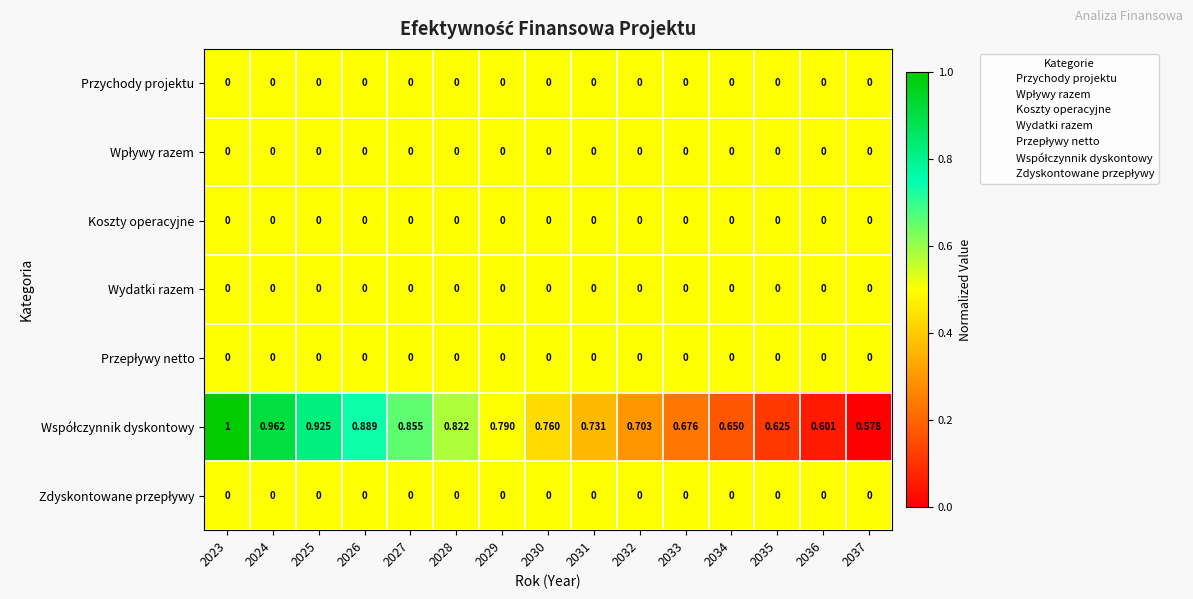

Which has a higher value, 2029 or 2026?

2029